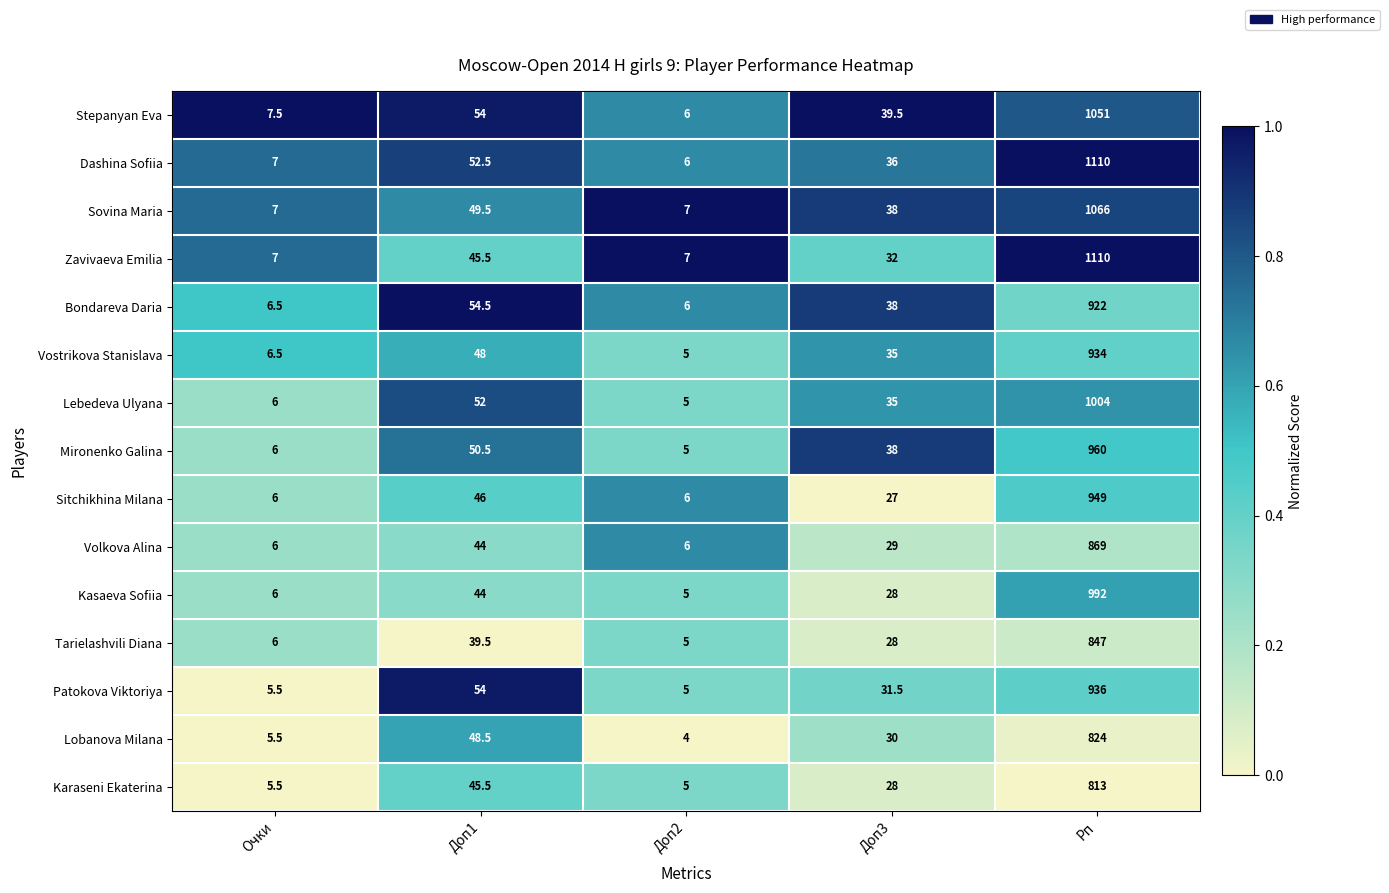

What is the total value across all series at Очки?

94.0